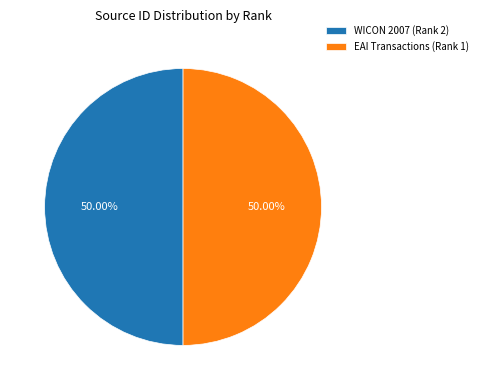

What is the ratio of the value at WICON 2007 (Rank 2) to the value at EAI Transactions (Rank 1)?

1.0